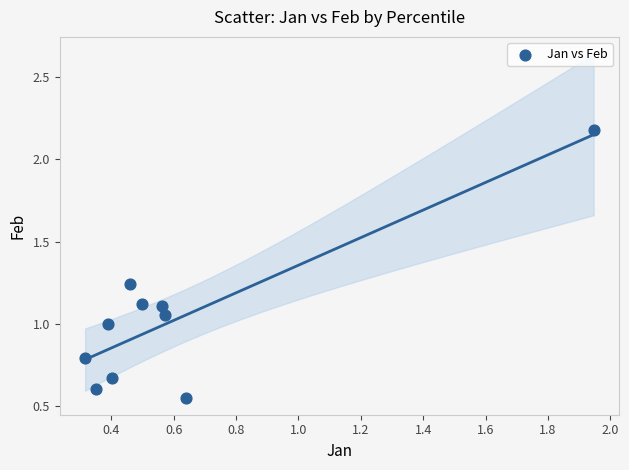

What is the range of X values (max minus min)?

1.6